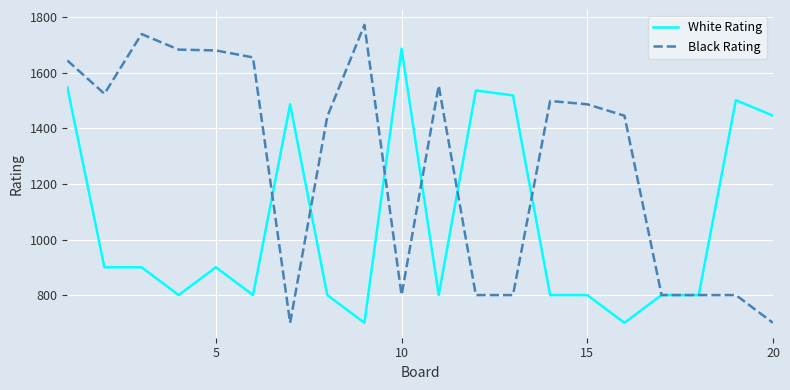

List the series in order of their overall mean, lowest first.

White Rating, Black Rating